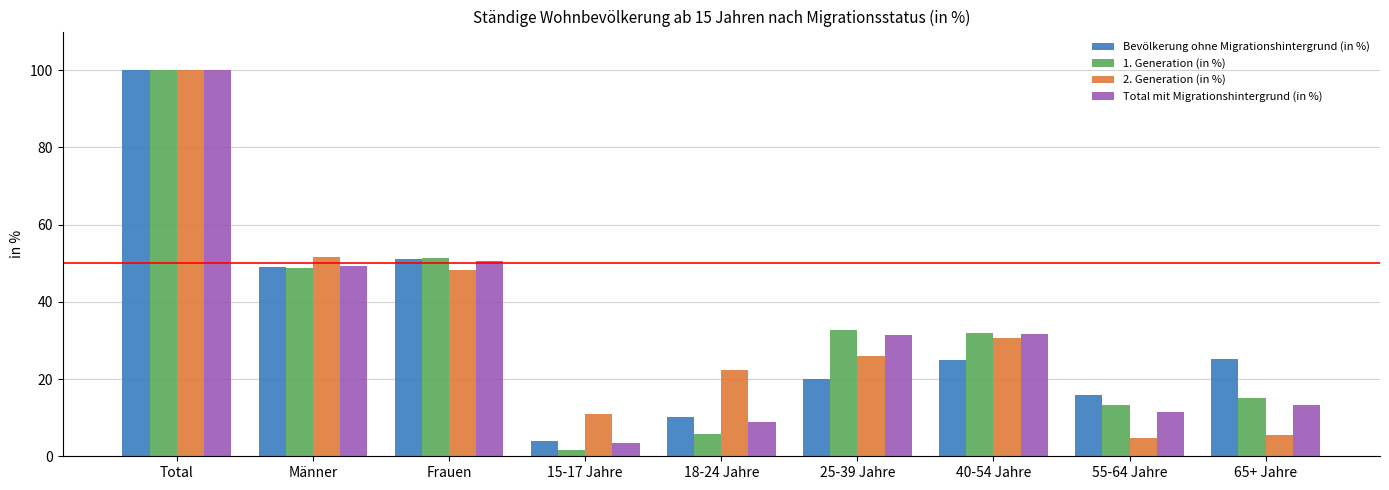

At which label does 2. Generation (in %) first exceed 25?

Total